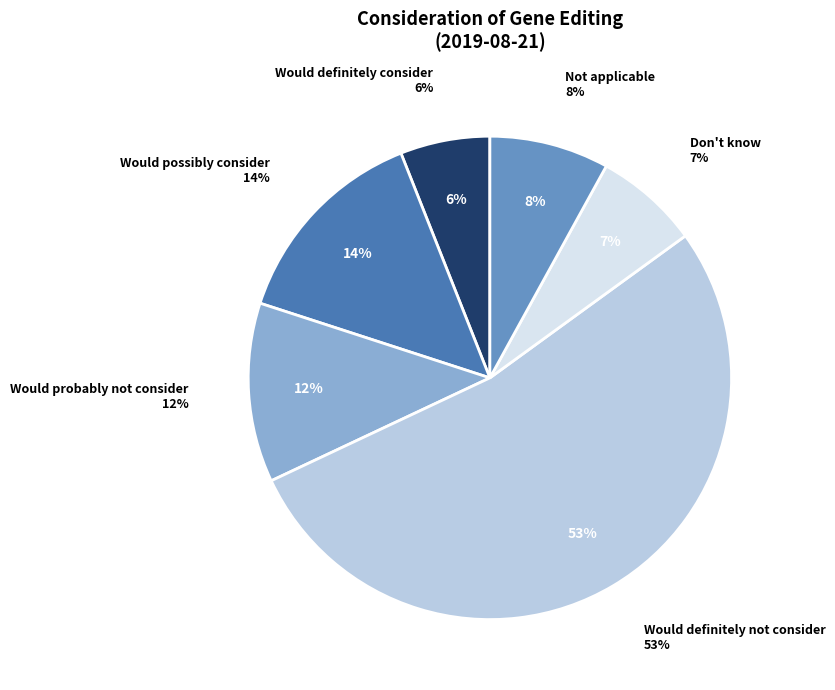

True or false: Don't know accounts for 1% of the total.

False